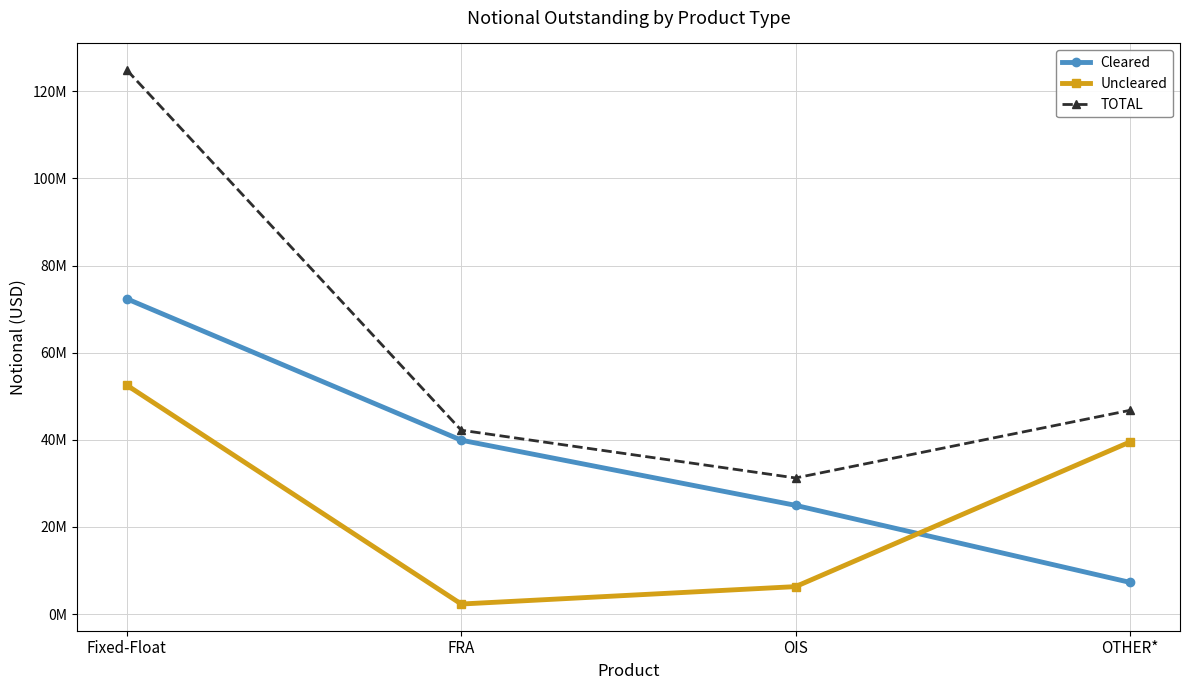

Read the TOTAL value at OIS.

31229805